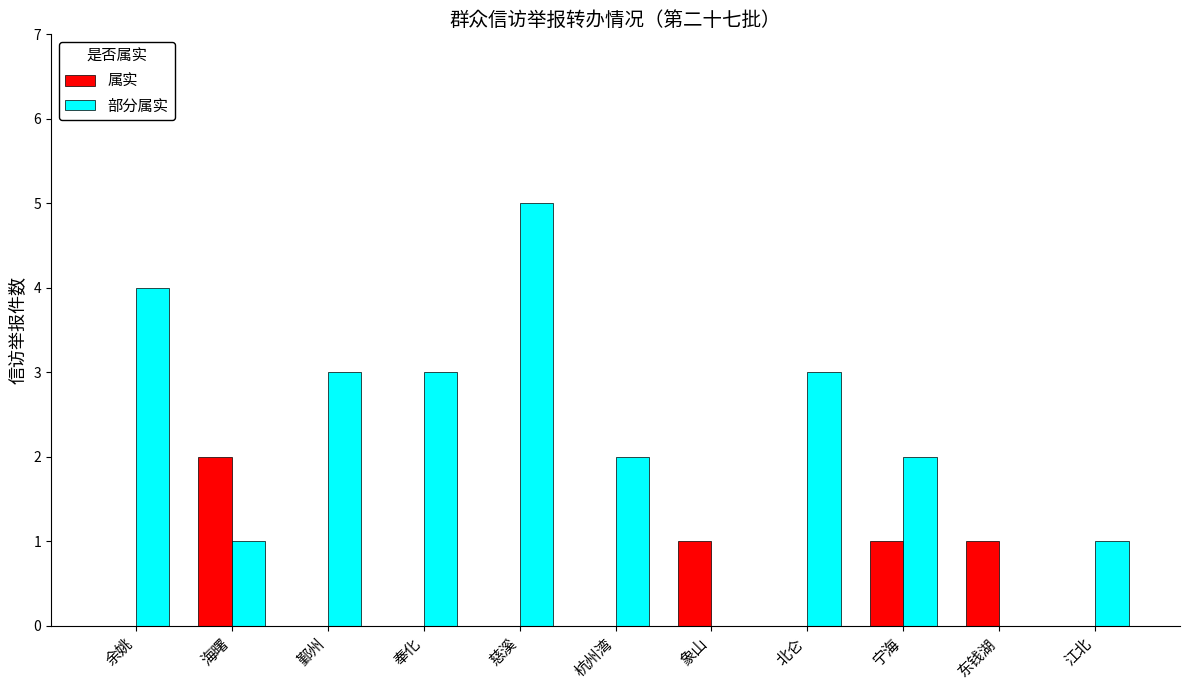

Where does the 部分属实 series first go above 2?

余姚